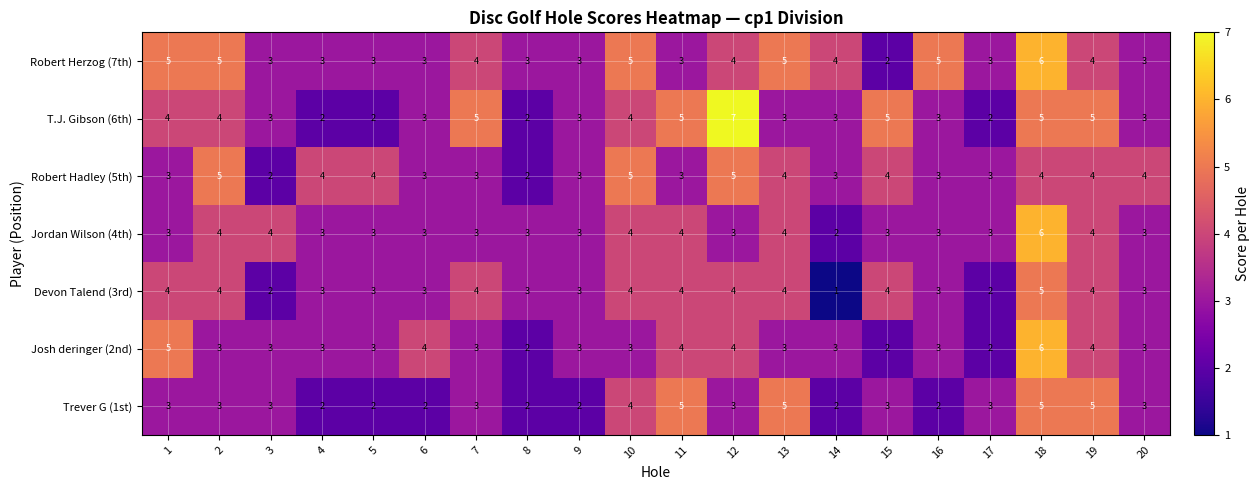

True or false: T.J. Gibson (6th) has a value of 3 at 4.

False